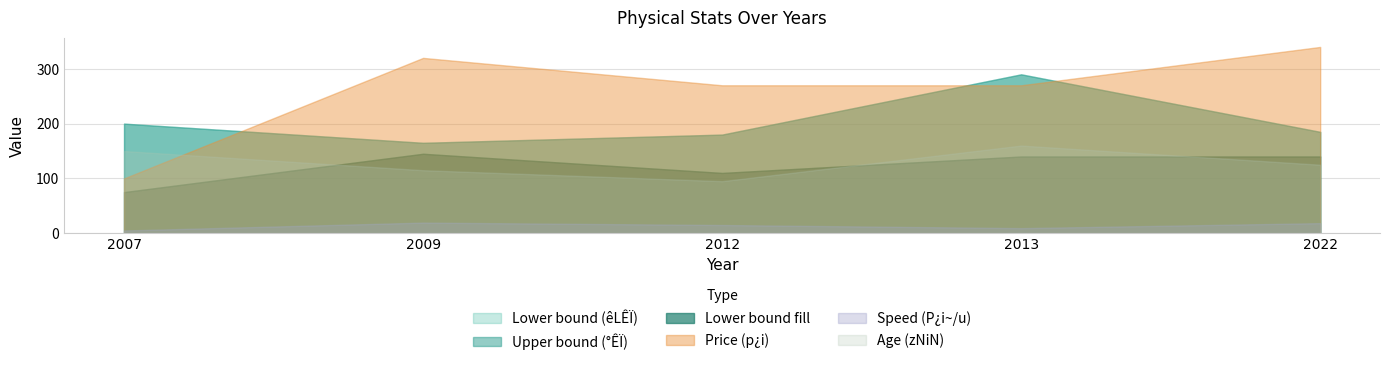

True or false: Price (p¿i) and Age (zNiN) cross at least once.

False